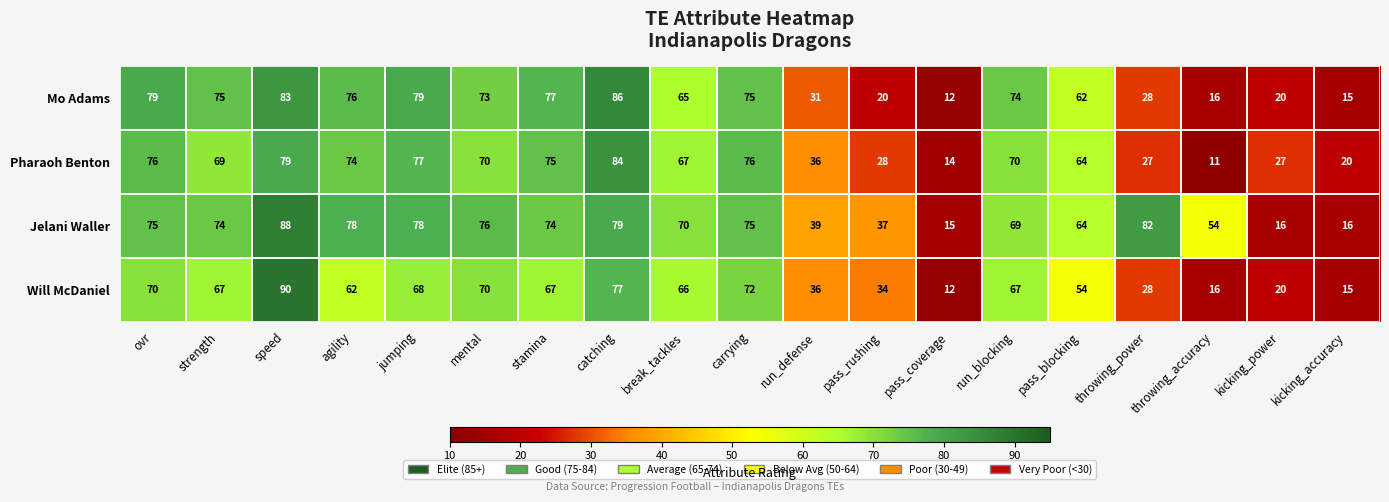

Is the value of Jelani Waller at ovr greater than the value of Pharaoh Benton at kicking_accuracy?

Yes